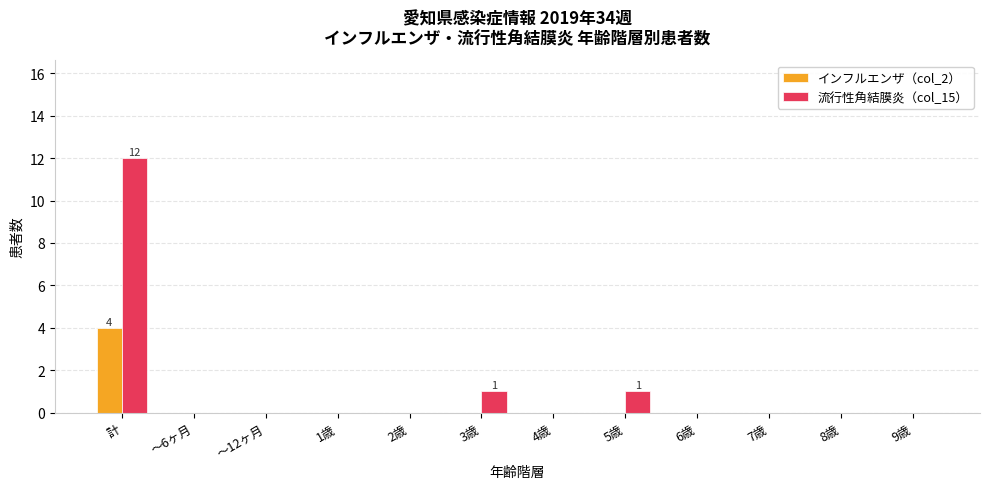

What is the highest value of the インフルエンザ（col_2） series?

4